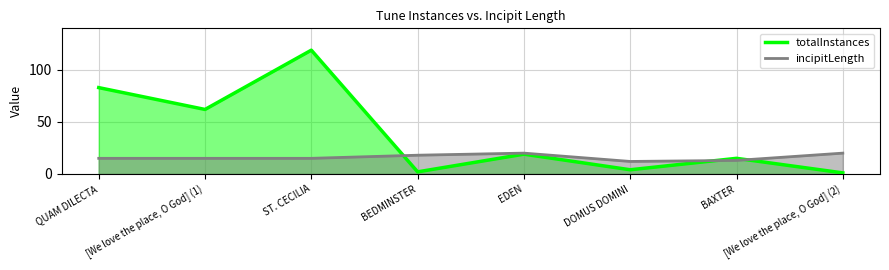

What is the difference between the second highest and minimum values in the incipitLength series?

8